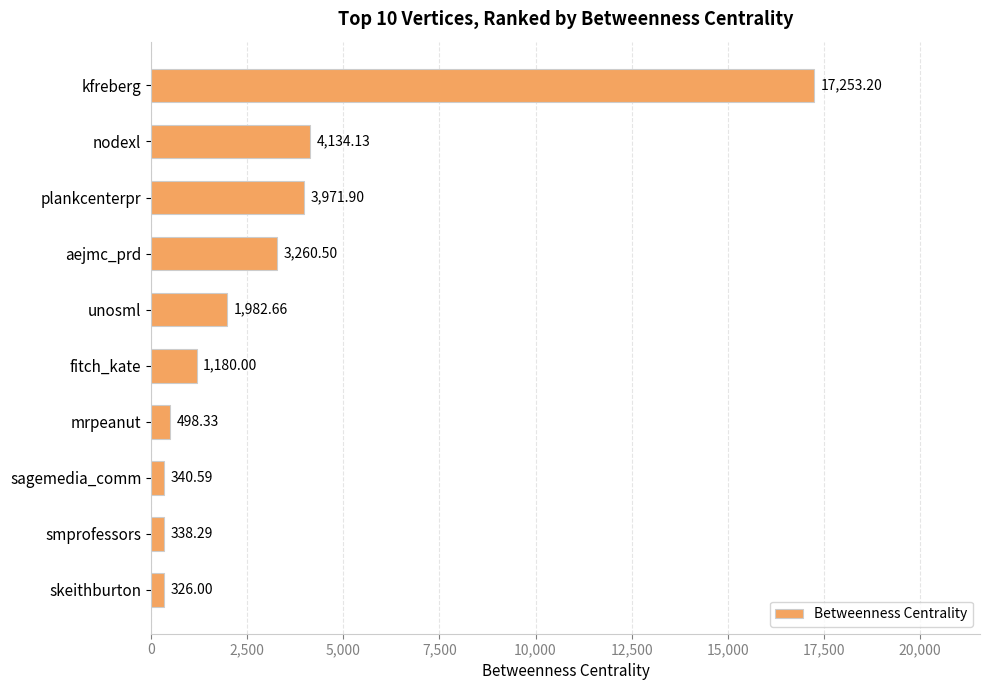

What is the label of the 10th bar from the top?

skeithburton